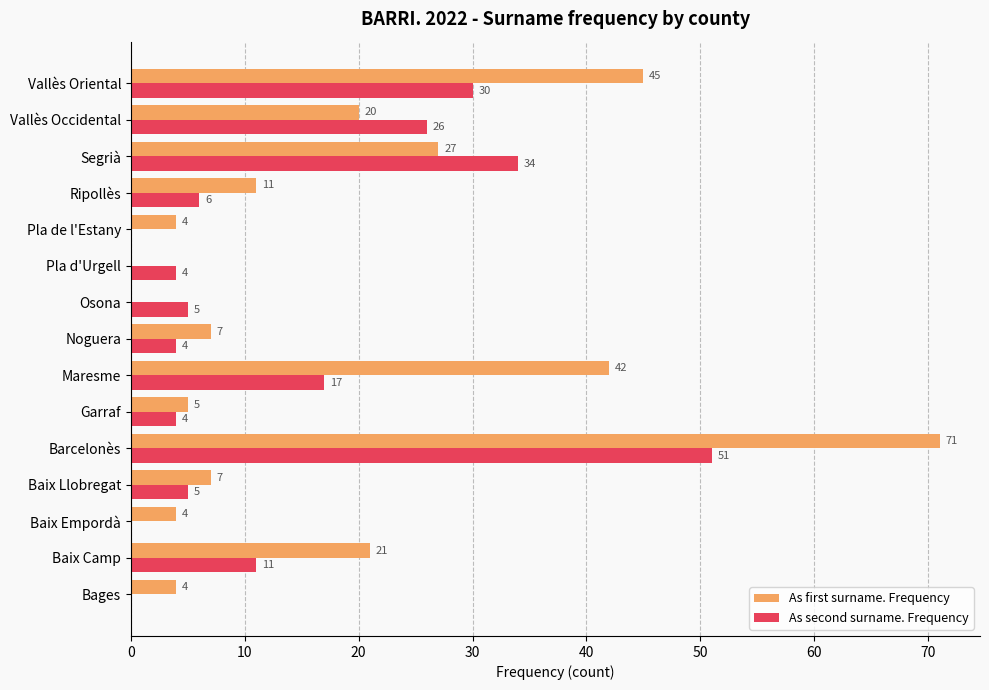

What is the sum of all As second surname. Frequency values?

197